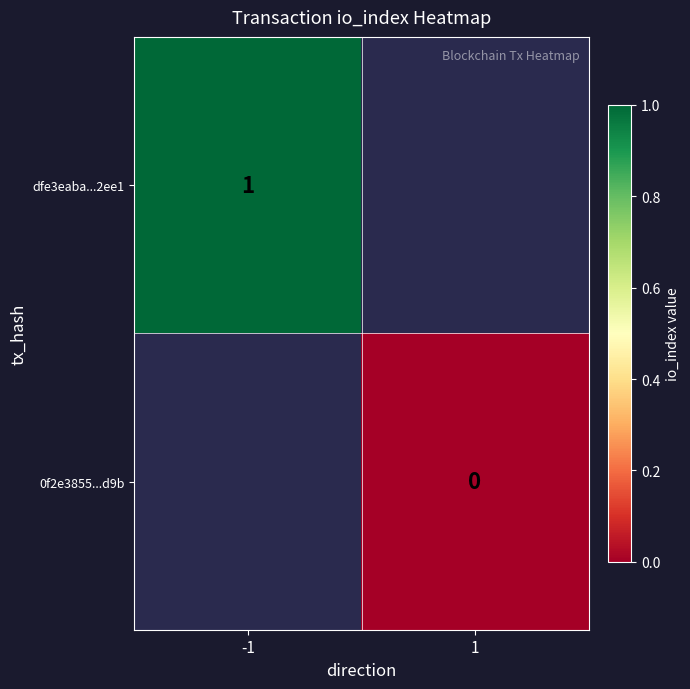

Is the value of 0f2e3855...d9b at 1 greater than the value of dfe3eaba...2ee1 at -1?

No